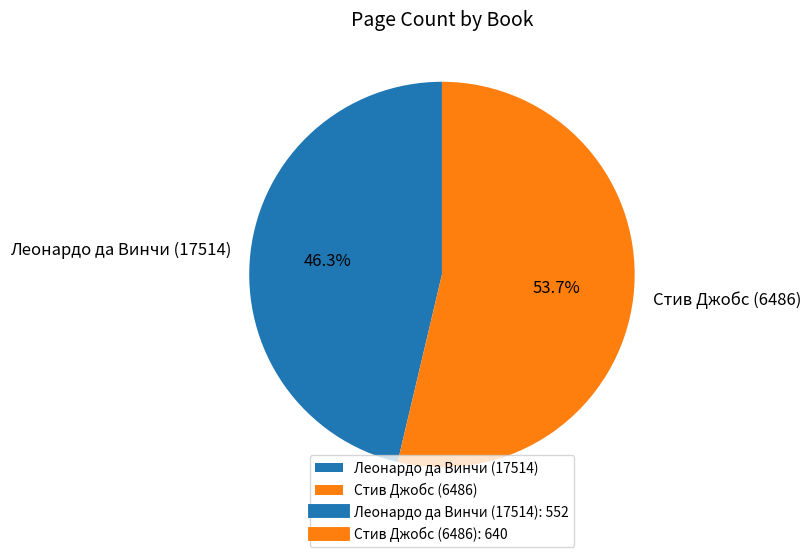

The Стив Джобс (6486) slice represents 49% of the pie. True or false?

False